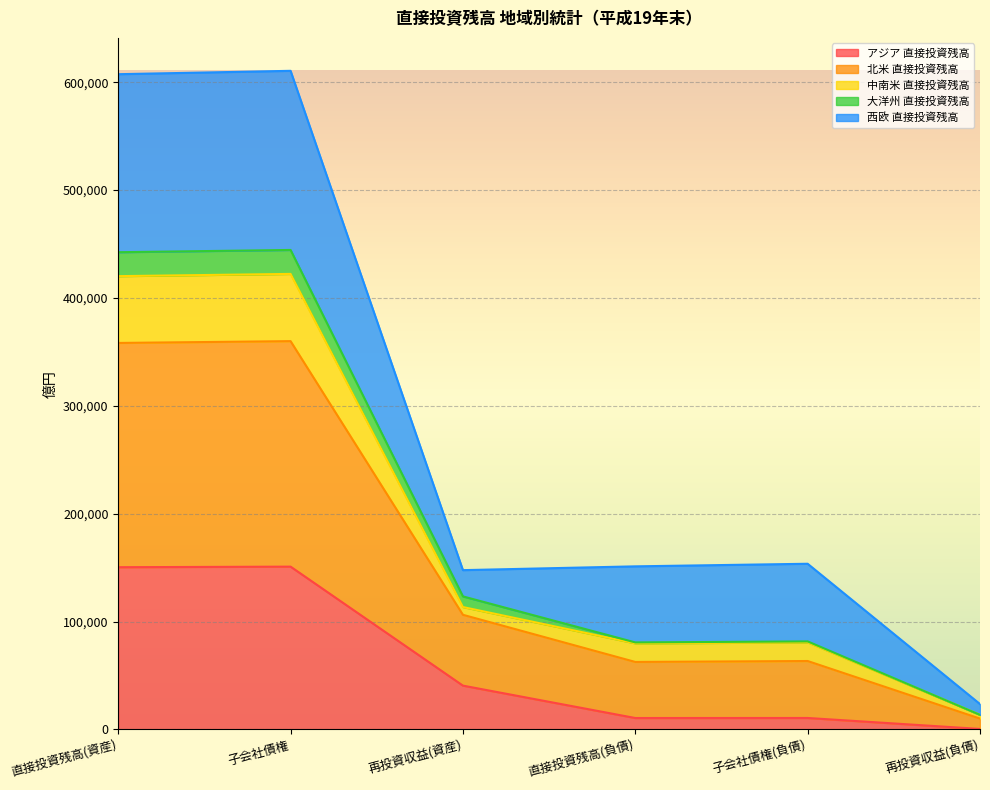

What is the maximum value for アジア 直接投資残高?

150951